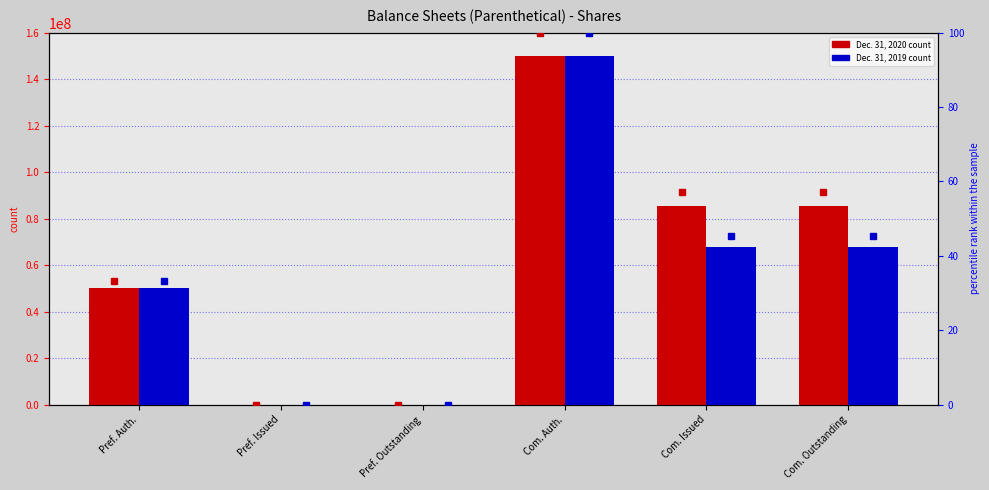

What is the difference between the maximum and minimum values in the Dec. 31, 2019 series?

150000000.0